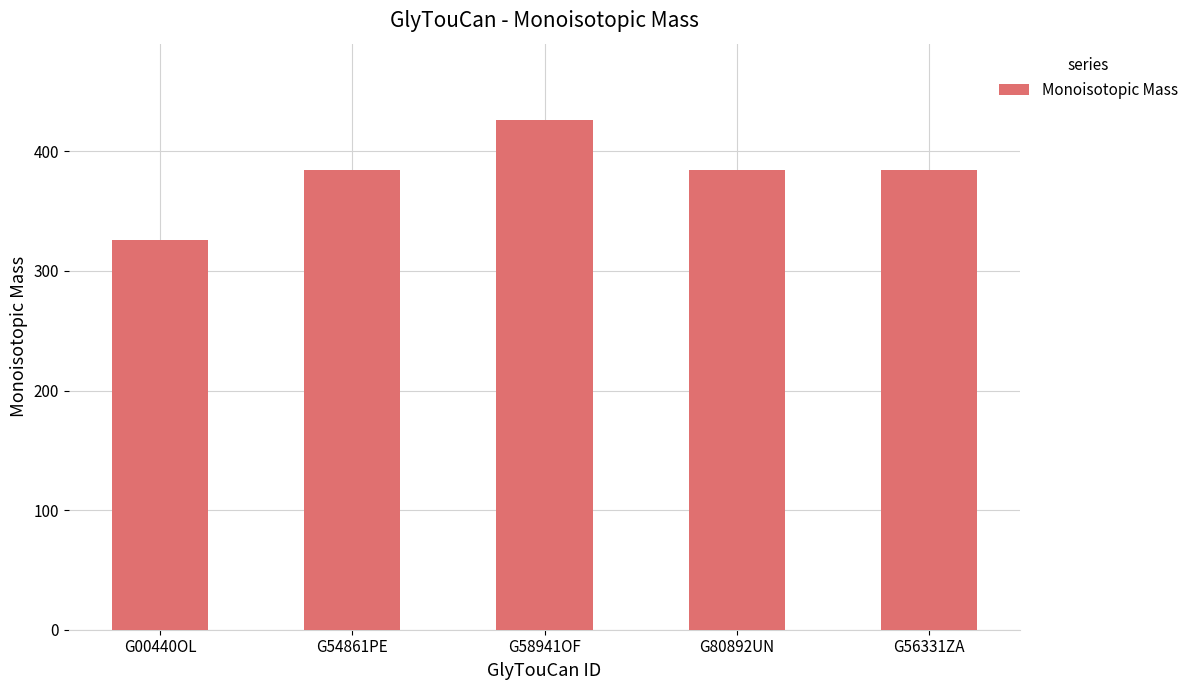

Where does the data first go above 384?

G54861PE